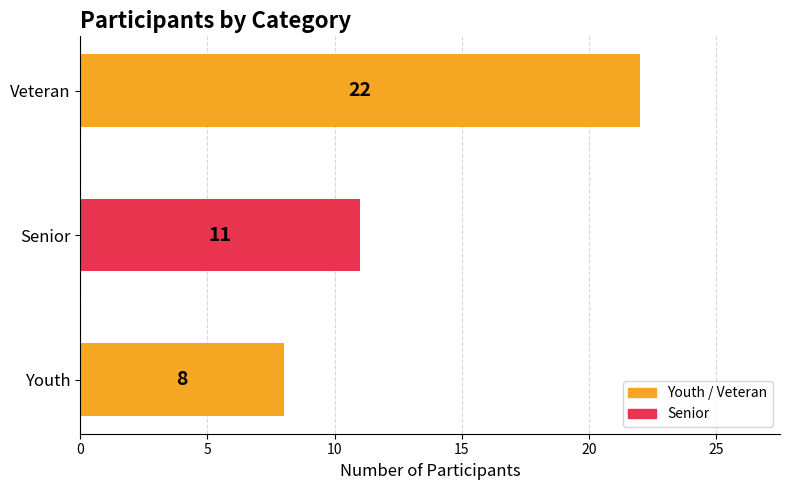

True or false: the data shows 4 at Senior.

False